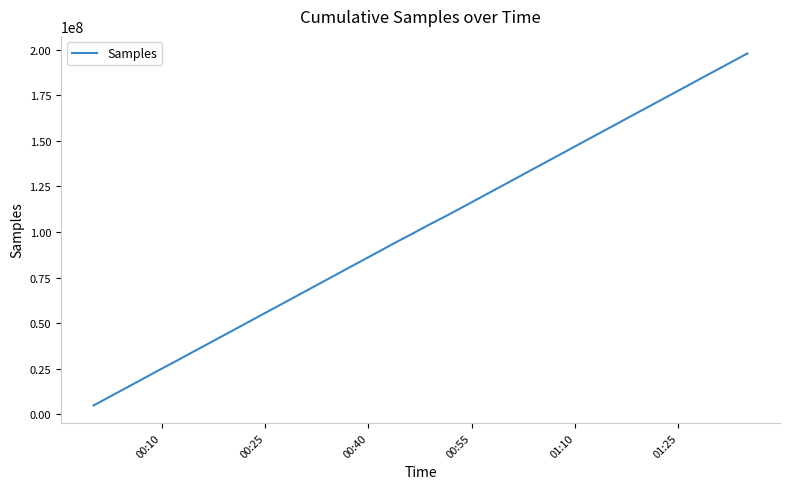

What is the difference between the maximum and minimum values?

192982664